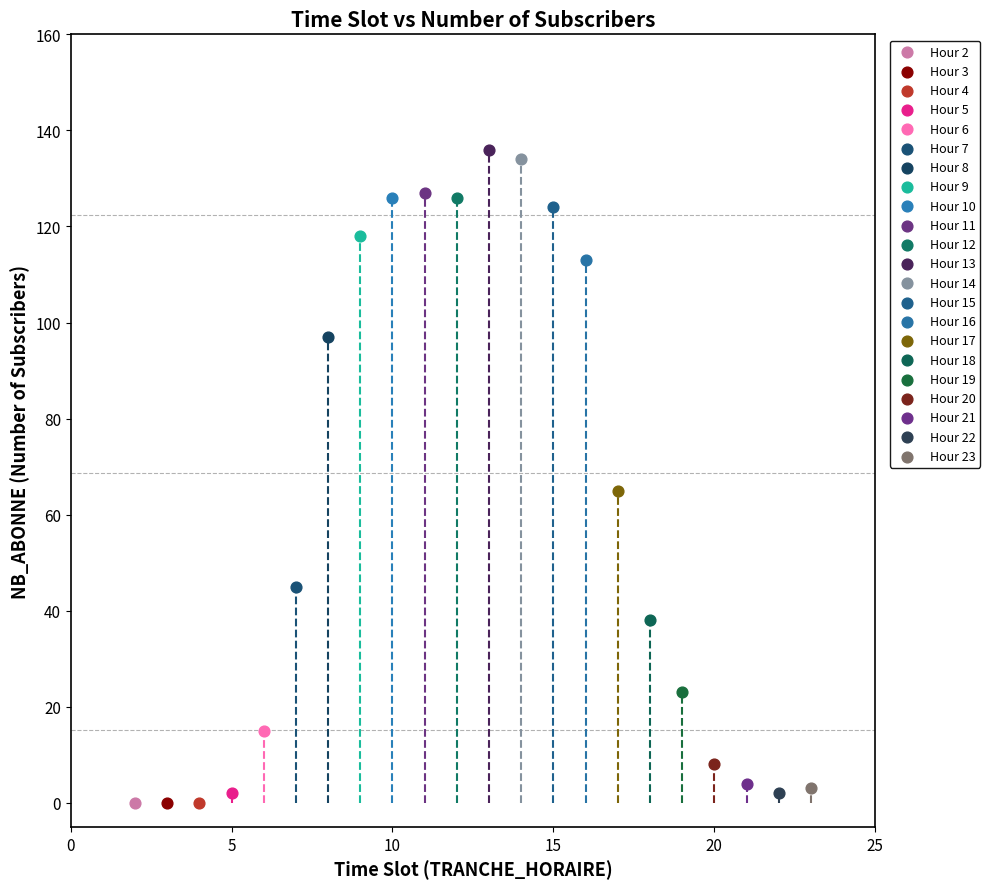

What are all the series names shown in the legend?

Hour 2, Hour 3, Hour 4, Hour 5, Hour 6, Hour 7, Hour 8, Hour 9, Hour 10, Hour 11, Hour 12, Hour 13, Hour 14, Hour 15, Hour 16, Hour 17, Hour 18, Hour 19, Hour 20, Hour 21, Hour 22, Hour 23